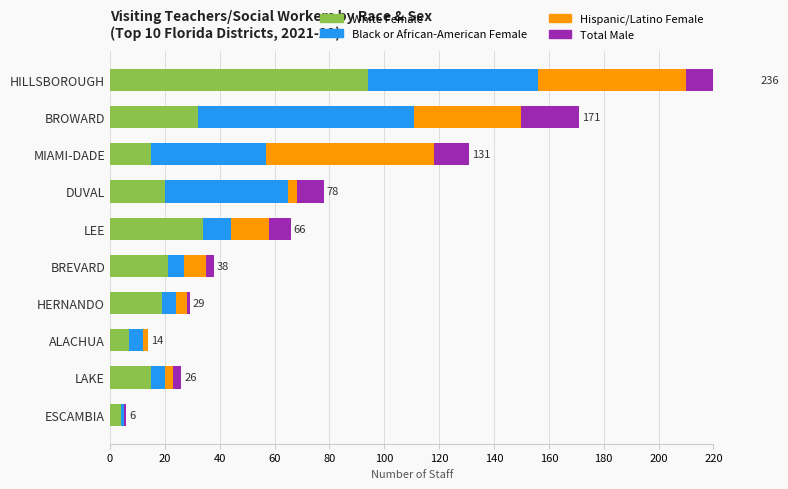

Rank the series by their maximum value, from lowest to highest.

Total Male, Hispanic/Latino Female, Black or African-American Female, White Female